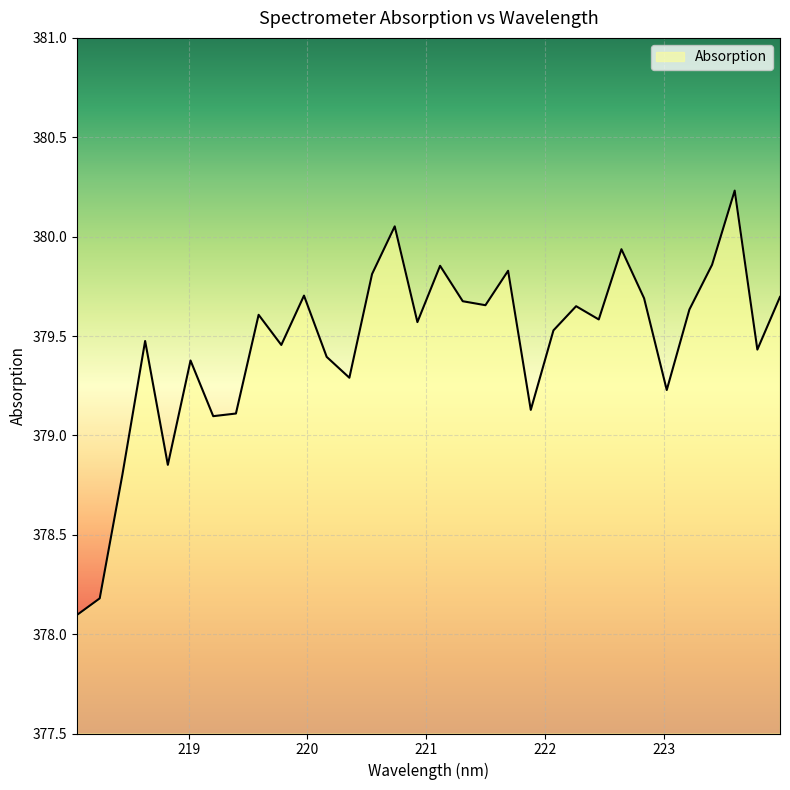

How many values are below 379?

4